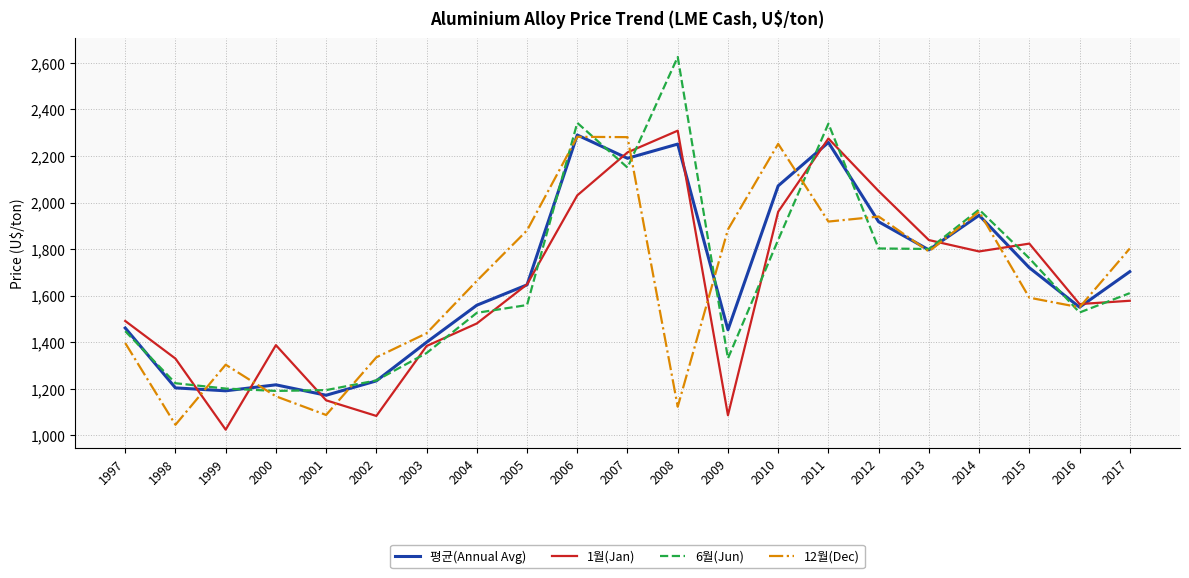

What is the minimum value shown in the chart?

1024.3